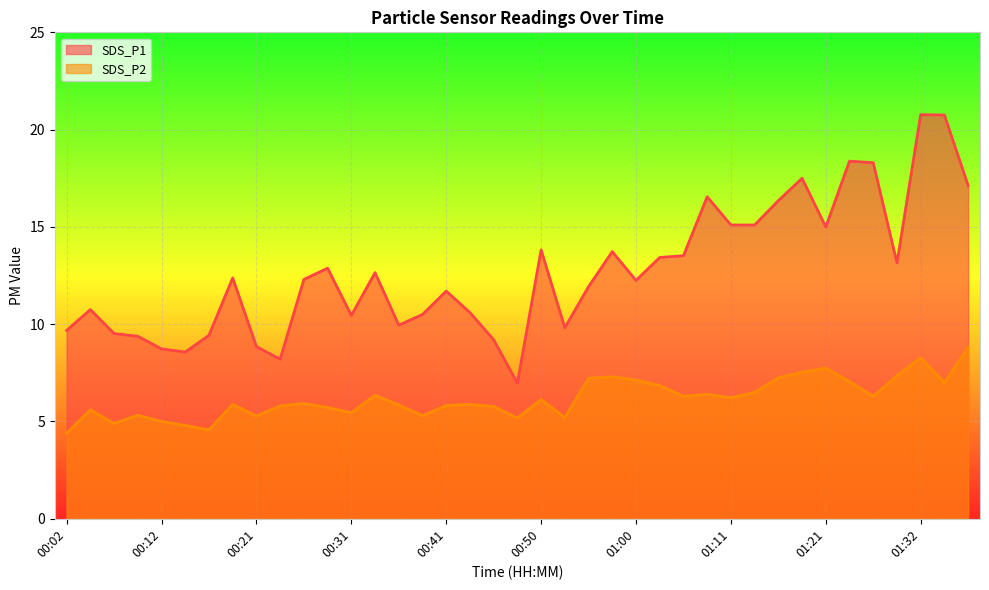

How many interior local peaks does the SDS_P1 series have?

11